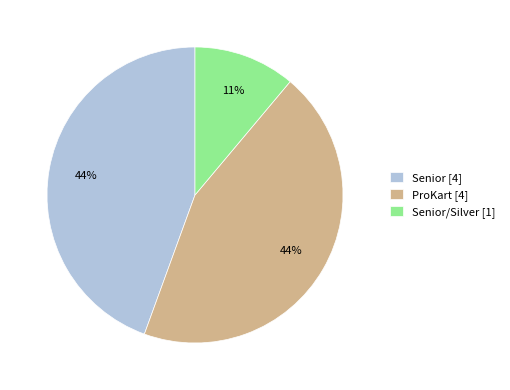

Does any single category account for the majority?

No